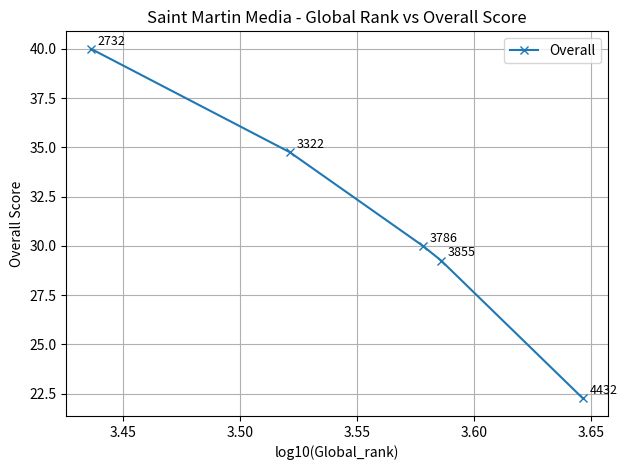

What is the maximum value shown in the chart?

40.0